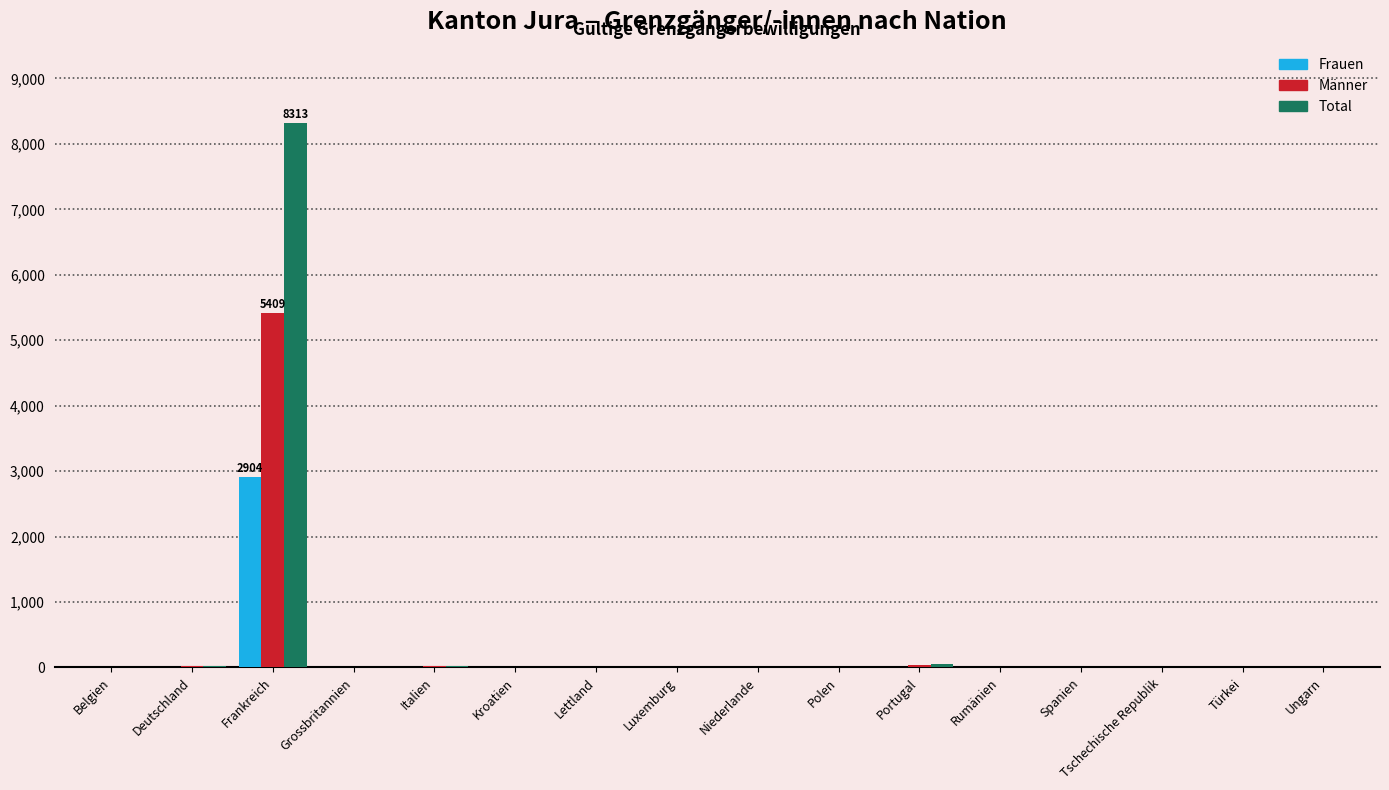

Which category has the highest value in the Männer series?

Frankreich